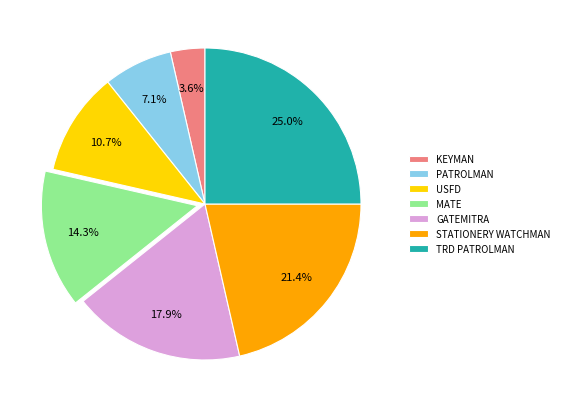

Is there any slice that represents more than half of the pie?

No